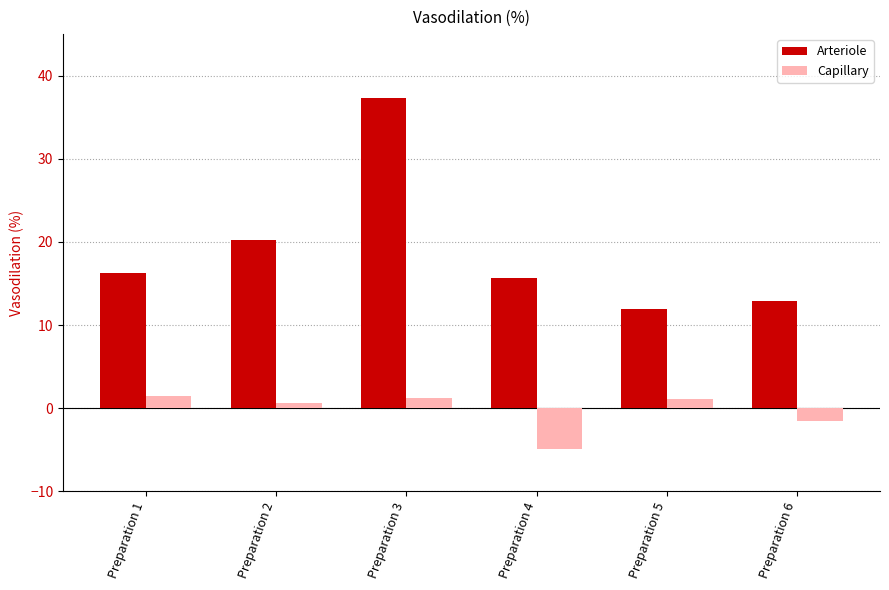

List the series in order of their overall mean, highest first.

Arteriole, Capillary